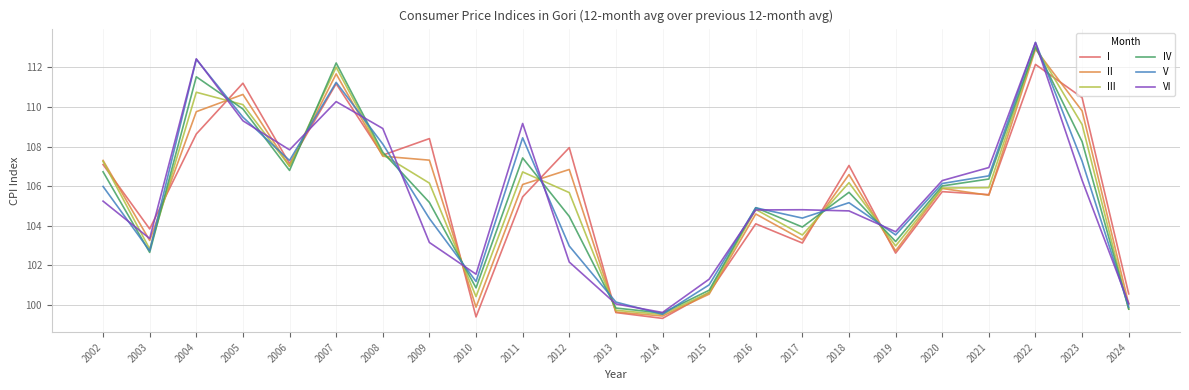

What are all the series names shown in the legend?

I, II, III, IV, V, VI